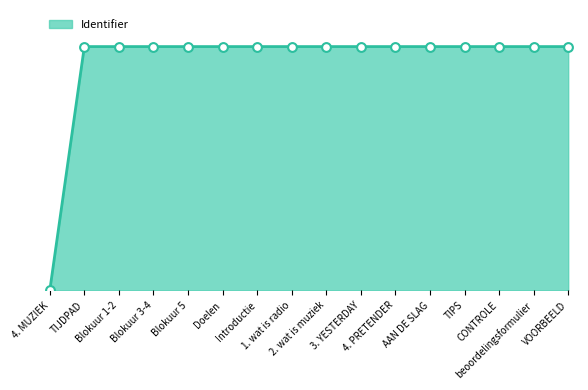

Is this an area chart (filled region under the line)?

Yes